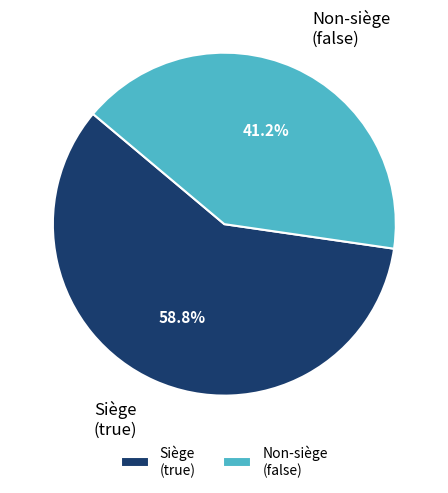

Count the number of slices in the pie.

2